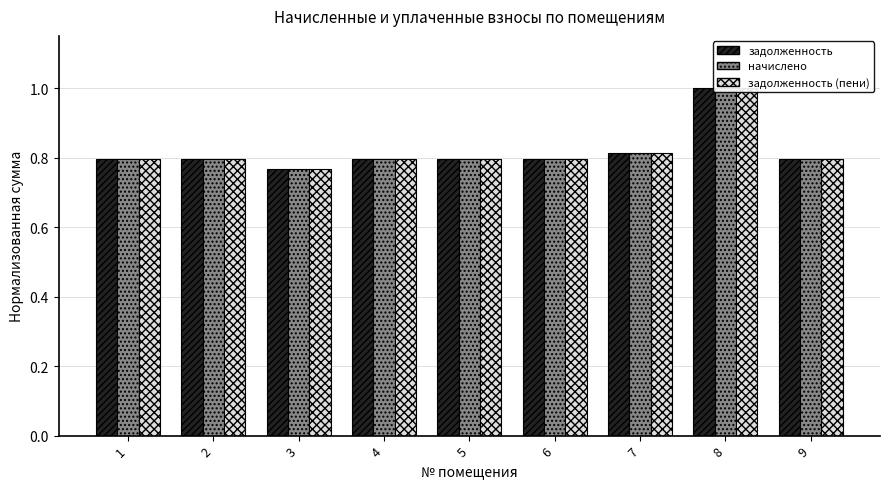

At which category is the sum across all series the highest?

8